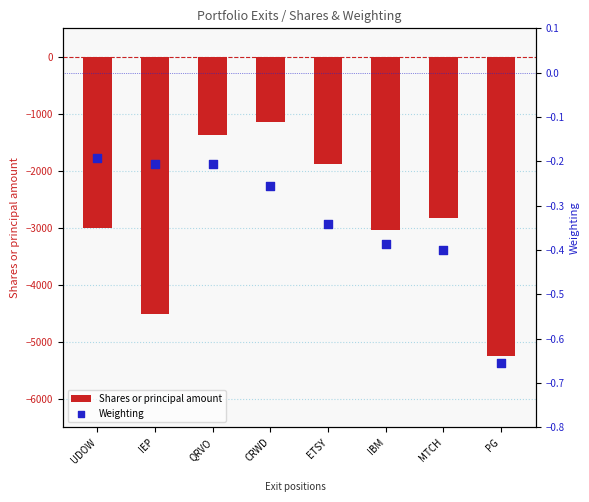

Which series contains the highest Y value?

Weighting